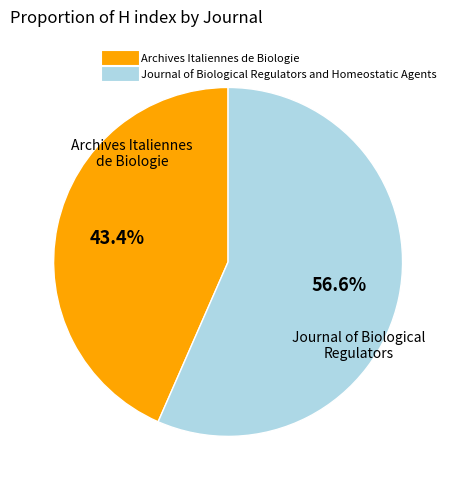

Approximately how many times larger is the value at Archives Italiennes de Biologie compared to Journal of Biological Regulators and Homeostatic Agents?

0.8